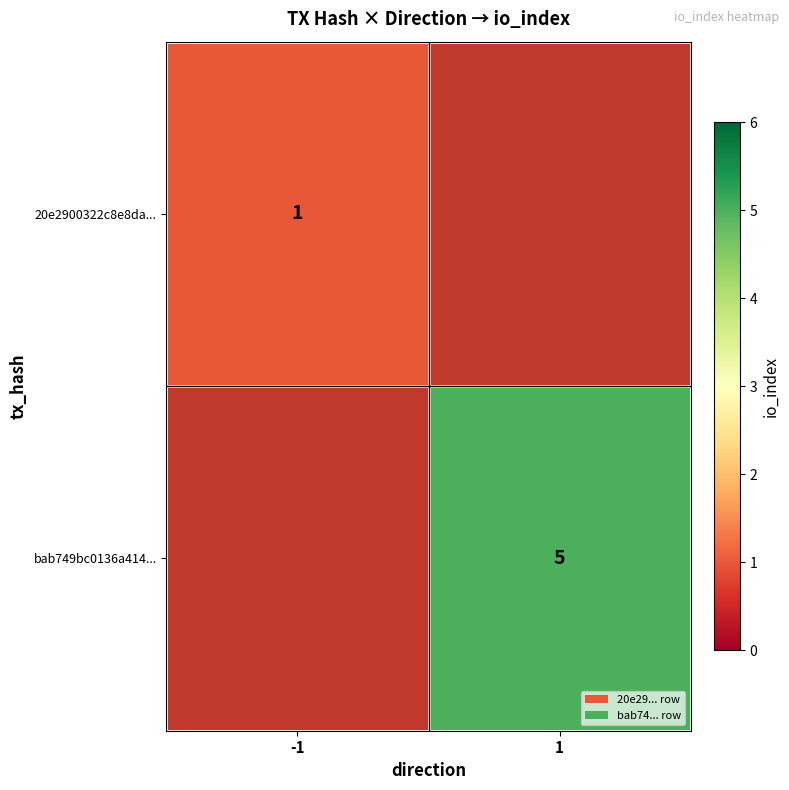

What is the minimum value shown in the chart?

1.0